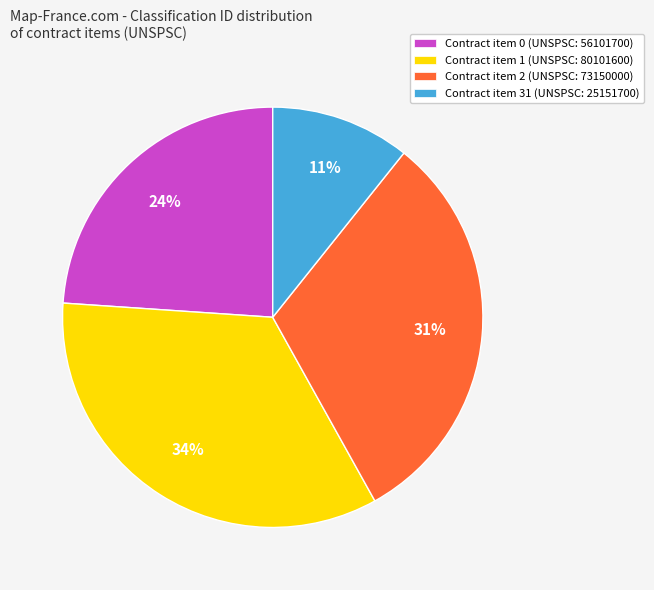

Does any single category account for the majority?

No